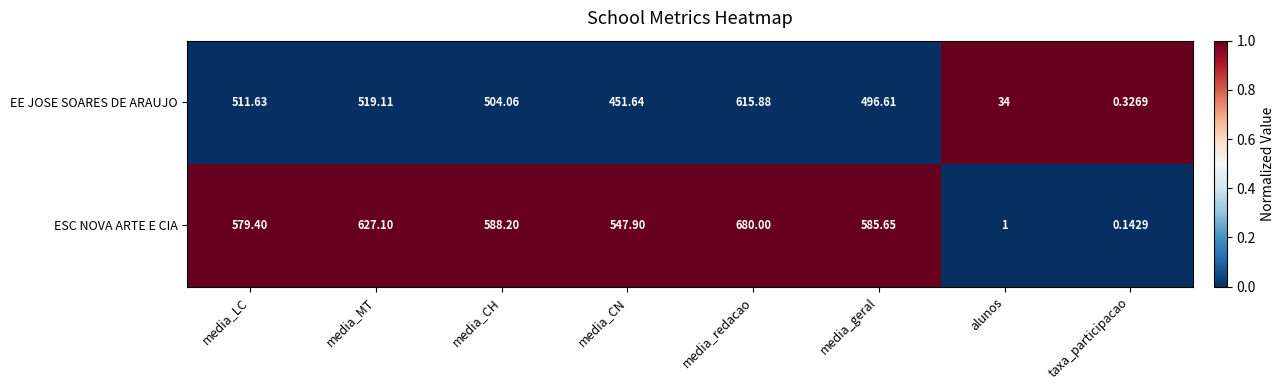

Is the value of EE JOSE SOARES DE ARAUJO at media_geral greater than the value of ESC NOVA ARTE E CIA at media_MT?

No